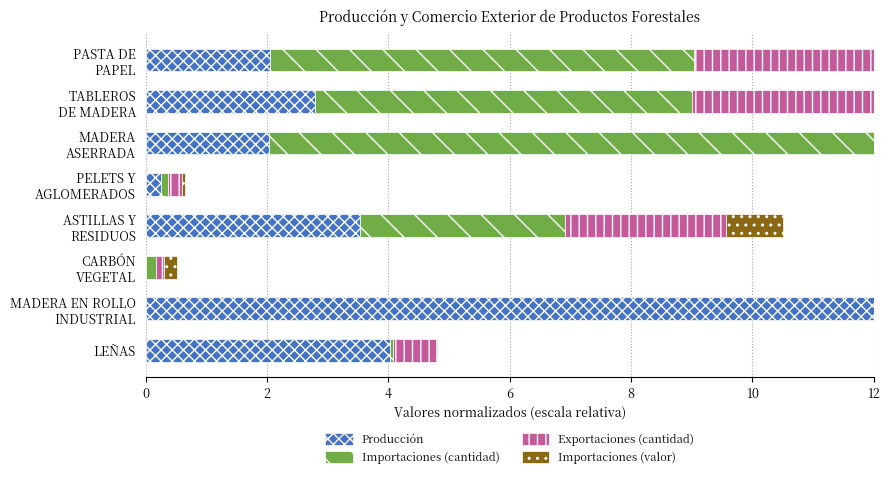

What is the total value across all series at PASTA DE PAPEL?

28.4